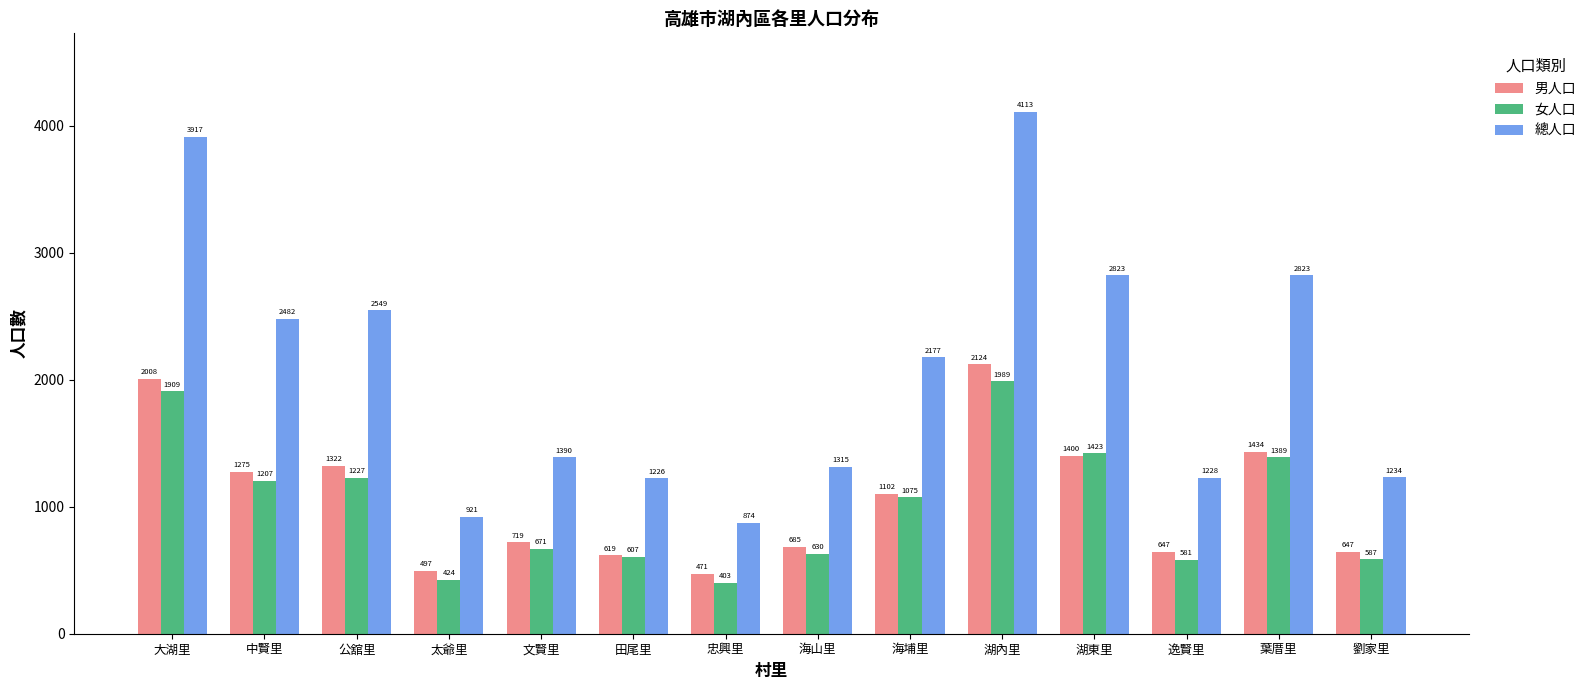

What is the difference between the 女人口 values at 文賢里 and 忠興里?

268